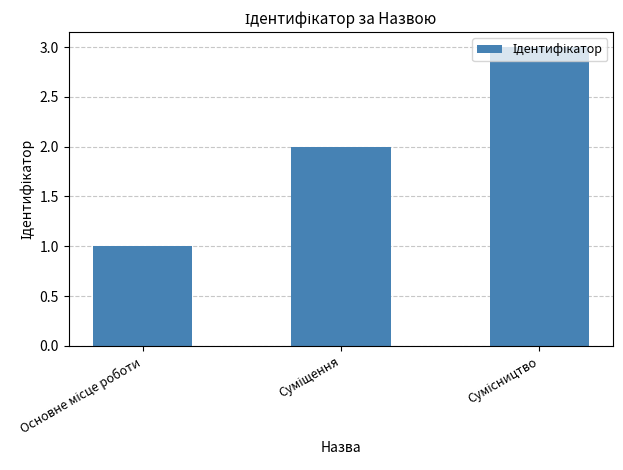

What is the greatest value displayed?

3